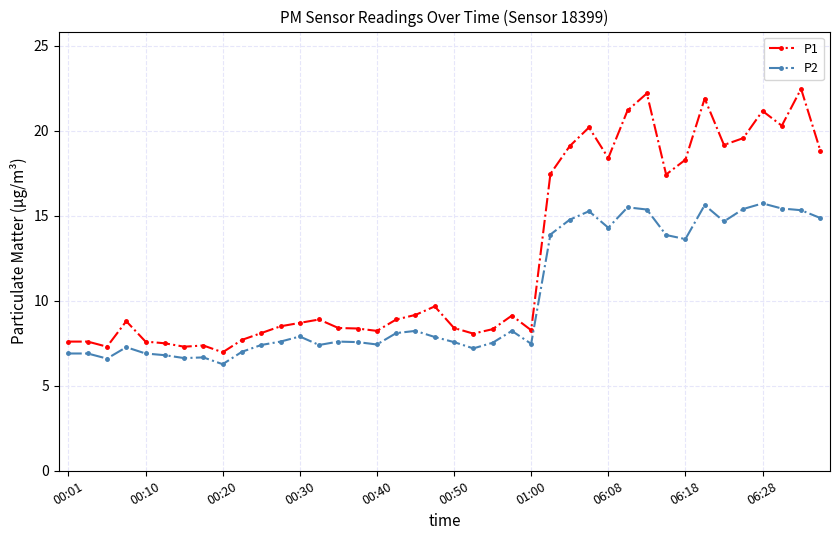

What is the sum of all P2 values?

406.7